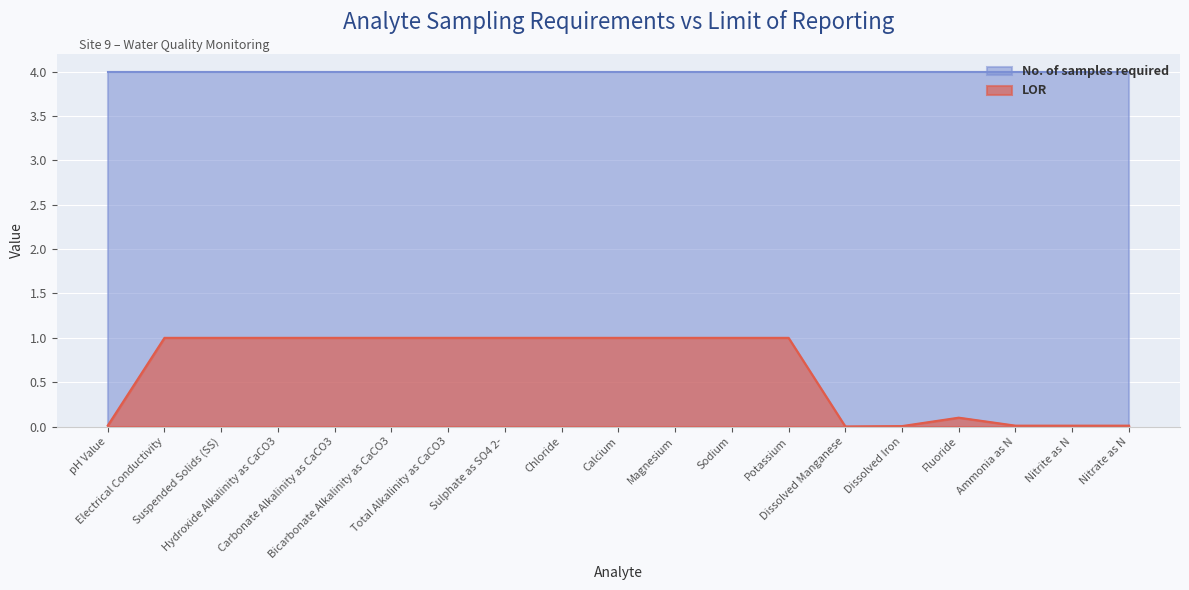

What is the label of the 4th point from the right?

Fluoride